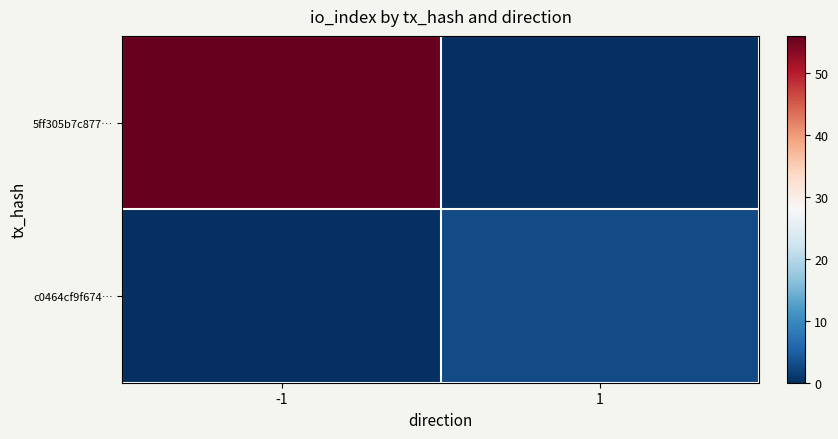

Count the number of data series in this chart.

2